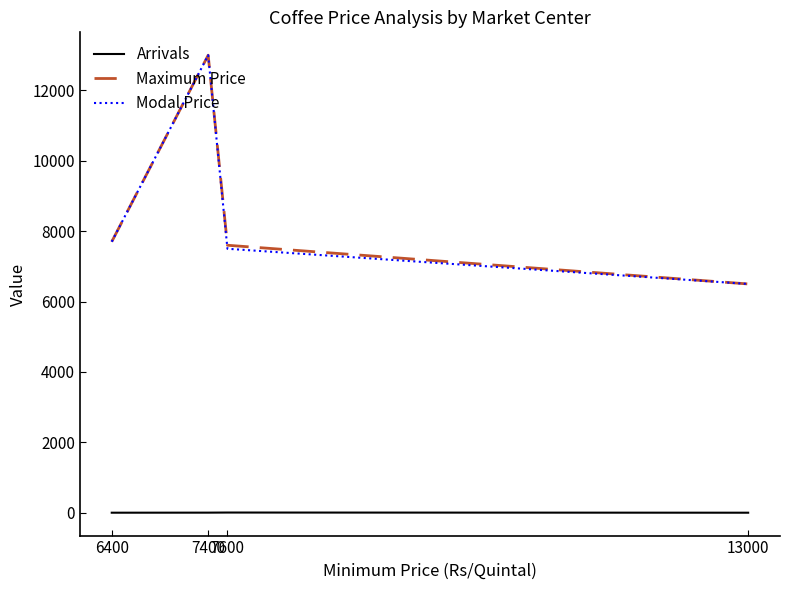

True or false: Arrivals and Maximum Price intersect in this chart.

False